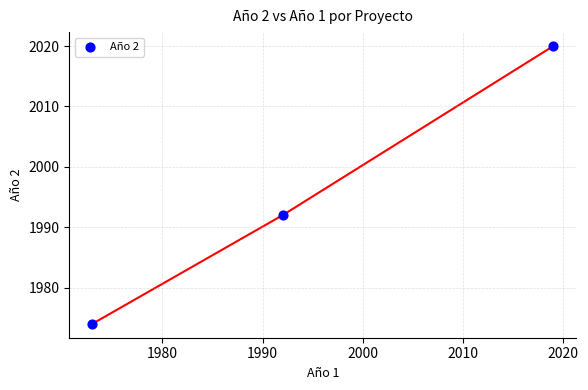

What Y value in the scatter plot is closest to 1997?

1992